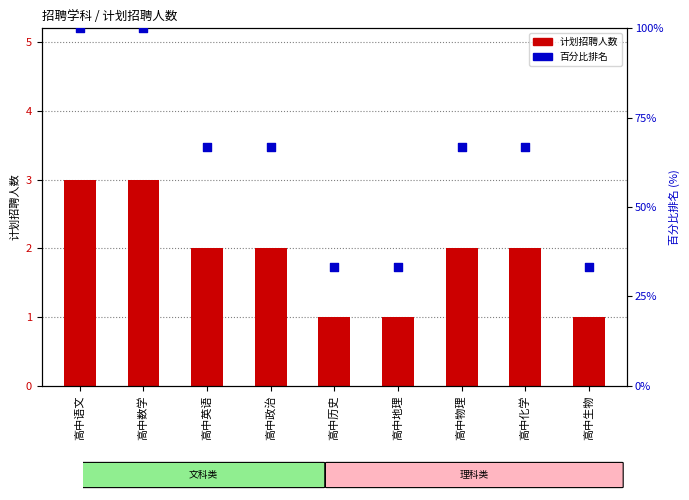

What is the total value across all series at 高中化学?

68.7